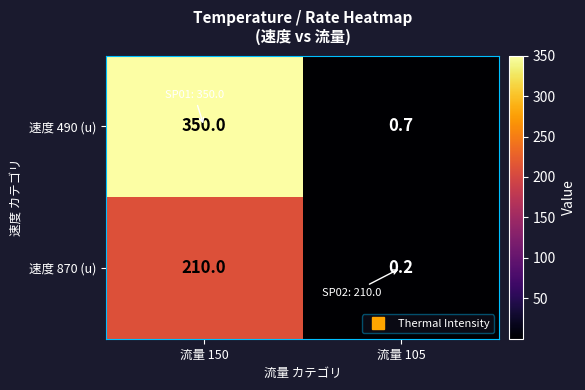

What is the sum of all 速度 870 (u) values?

210.2